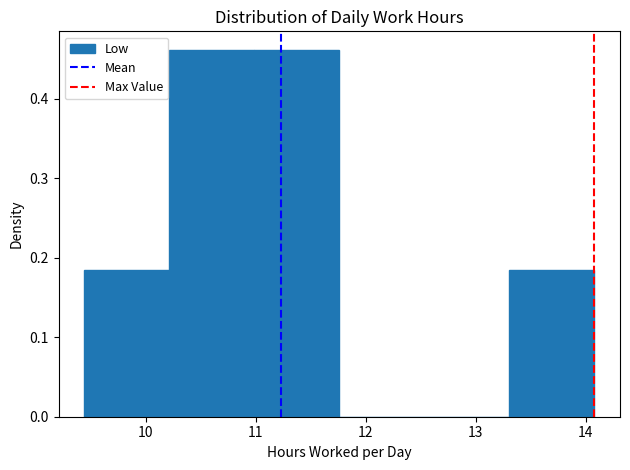

Reading left to right, transcribe this chart: for each bar, give the range it covers on the x-axis and its height. Neither the bar edges nor the heights are printed on the chart, so give them approximately, as read against the axes.

9.4 to 10.2: 0.18
10.2 to 11.0: 0.46
11.0 to 11.8: 0.46
11.8 to 12.5: 0
12.5 to 13.3: 0
13.3 to 14.1: 0.18